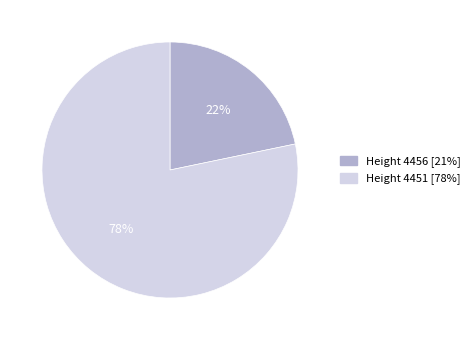

To the nearest percent, what is the average slice percentage?

50%